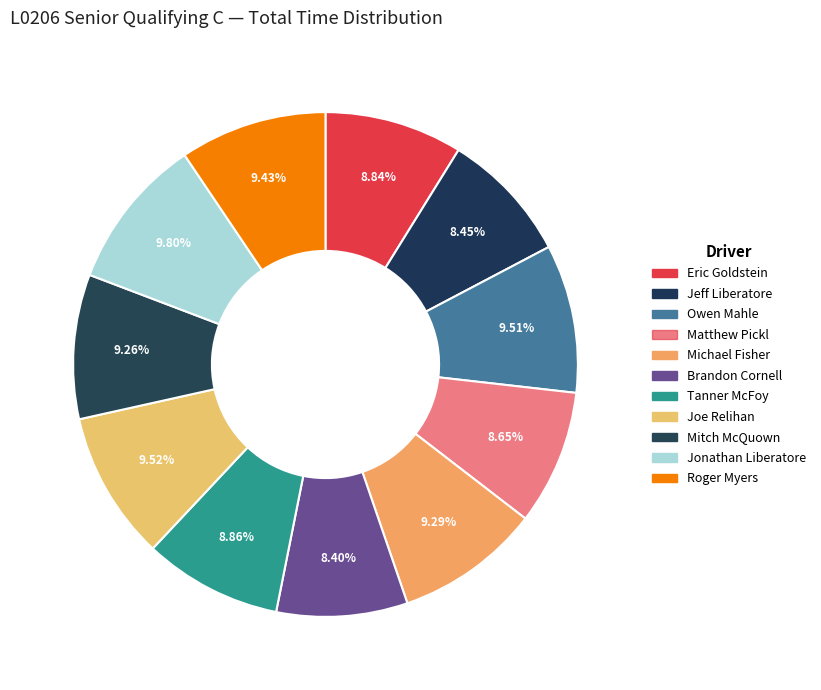

To the nearest percent, what is the difference between the largest and smallest slice percentages?

1%